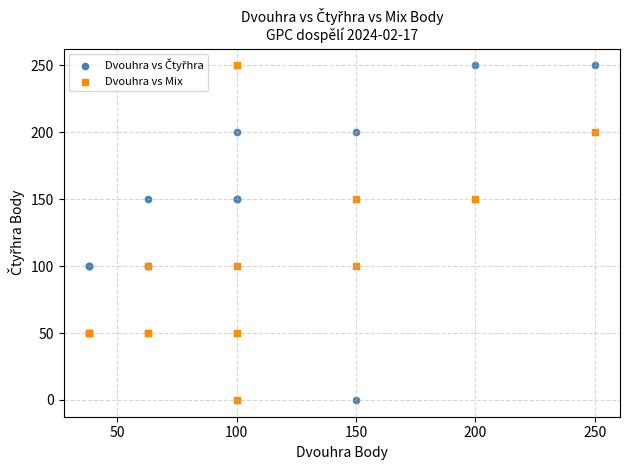

What is the X range (max minus min) for the scatter plot?

212